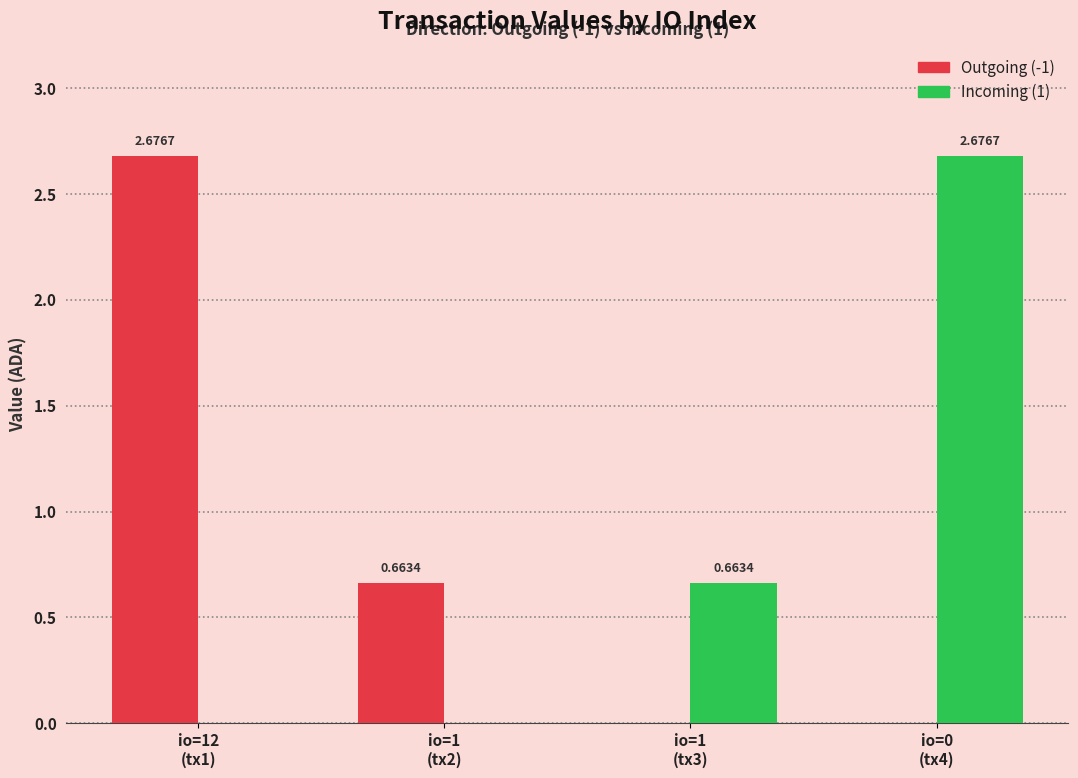

What is the sum of all Incoming (1) values?

3.3